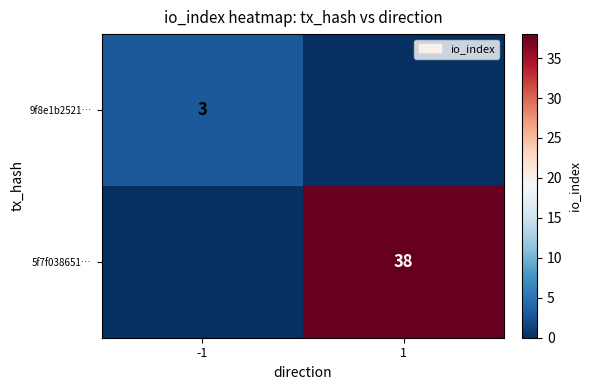

Is it true that 5f7f038651… equals 65 at 1?

False